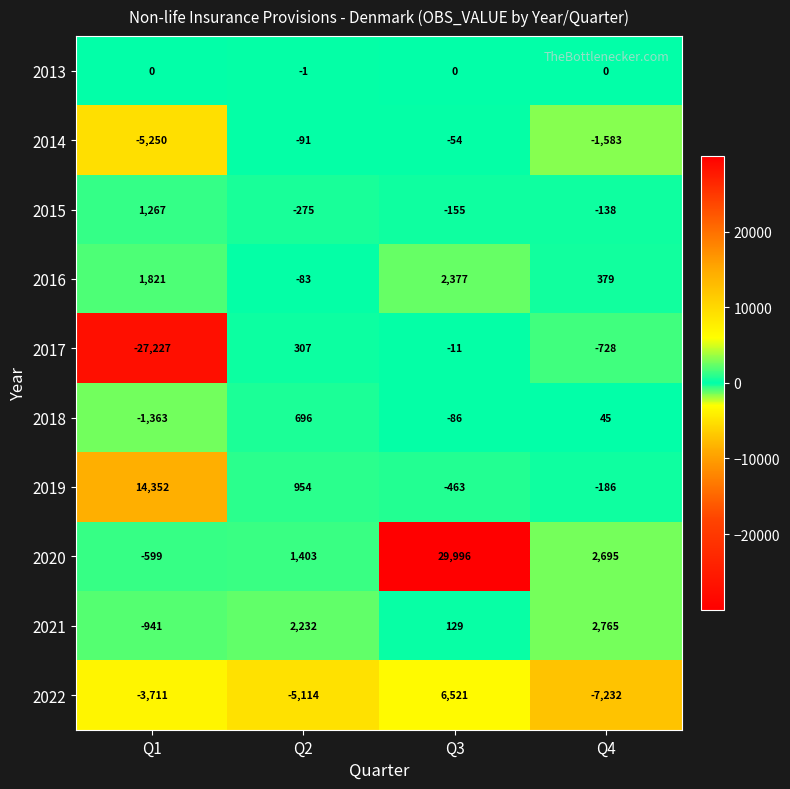

What is the spread (max minus min) of values at Q2?

7346